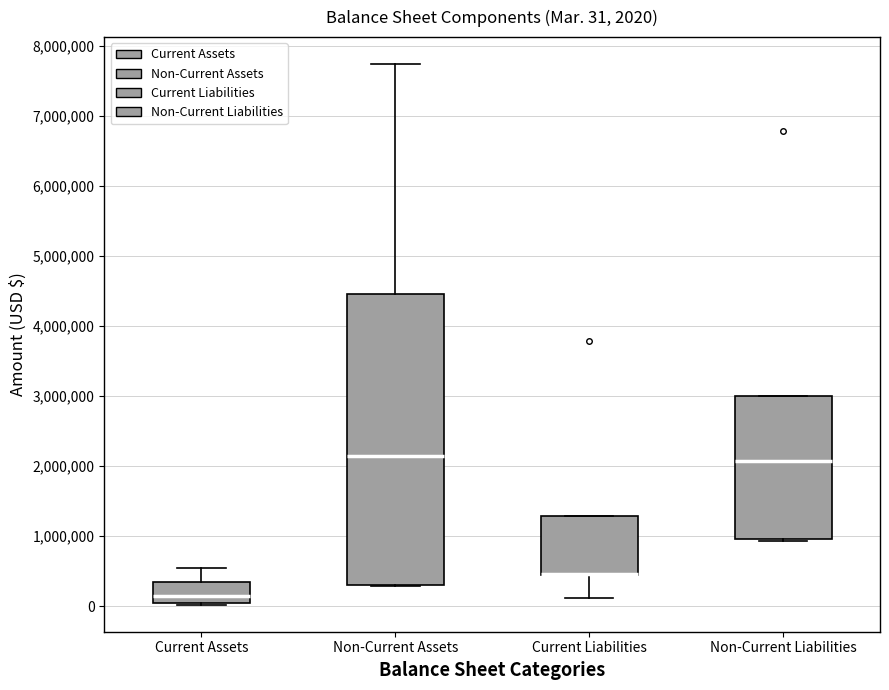

Which box is the tallest, from its lower edge to its upper edge?

Non-Current Assets